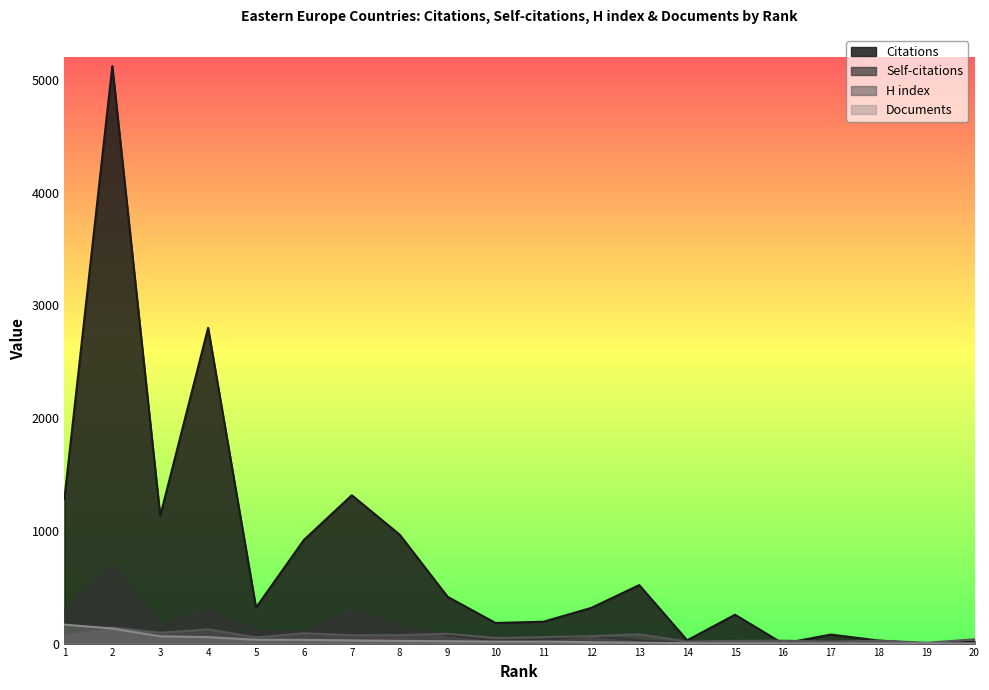

The value of Citations at 5 is 319. True or false?

True